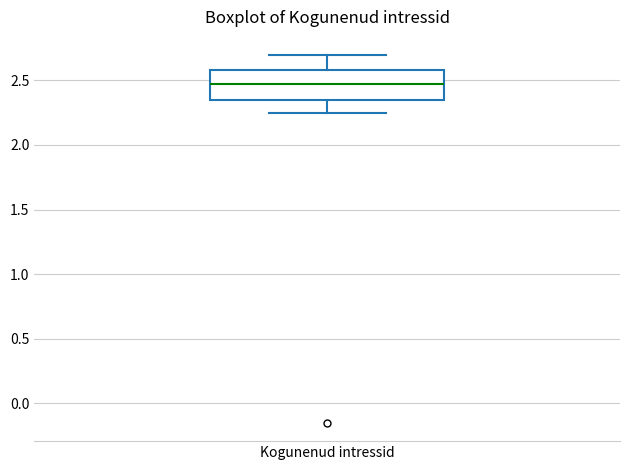

Transcribe this box plot: give where the median line is, the range the box spans, and where the two whiskers end, as read against the y-axis. The values are not printed on the chart, so give them approximately, as read against the axis.

median 2.45, box 2.35 to 2.60, whiskers 2.25 to 2.70